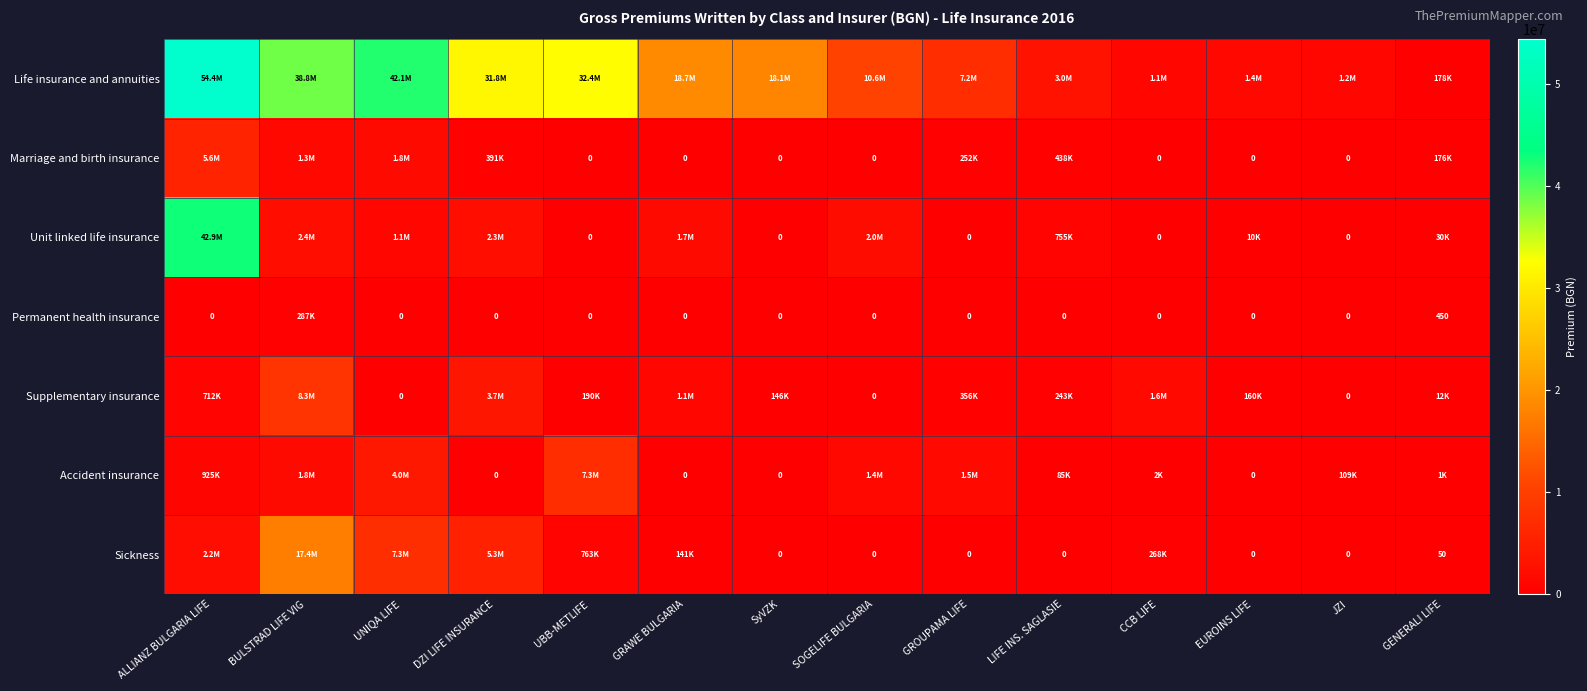

What is the difference between the second highest and minimum values in the Marriage and birth insurance series?

1751126.3